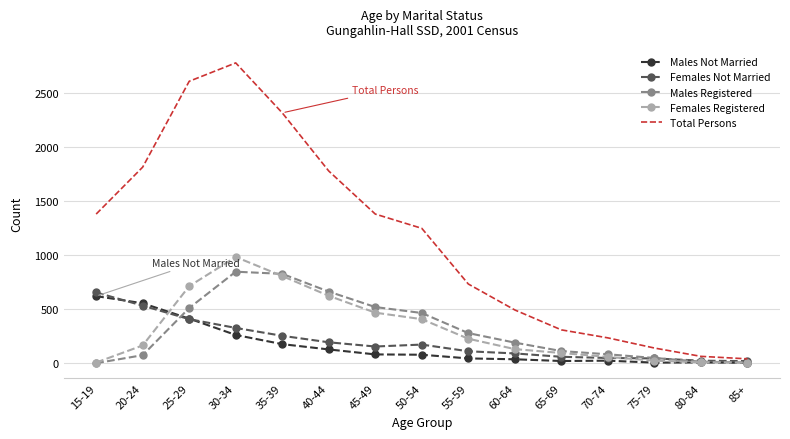

Which series changed the most between 15-19 and 20-24?

Total Persons